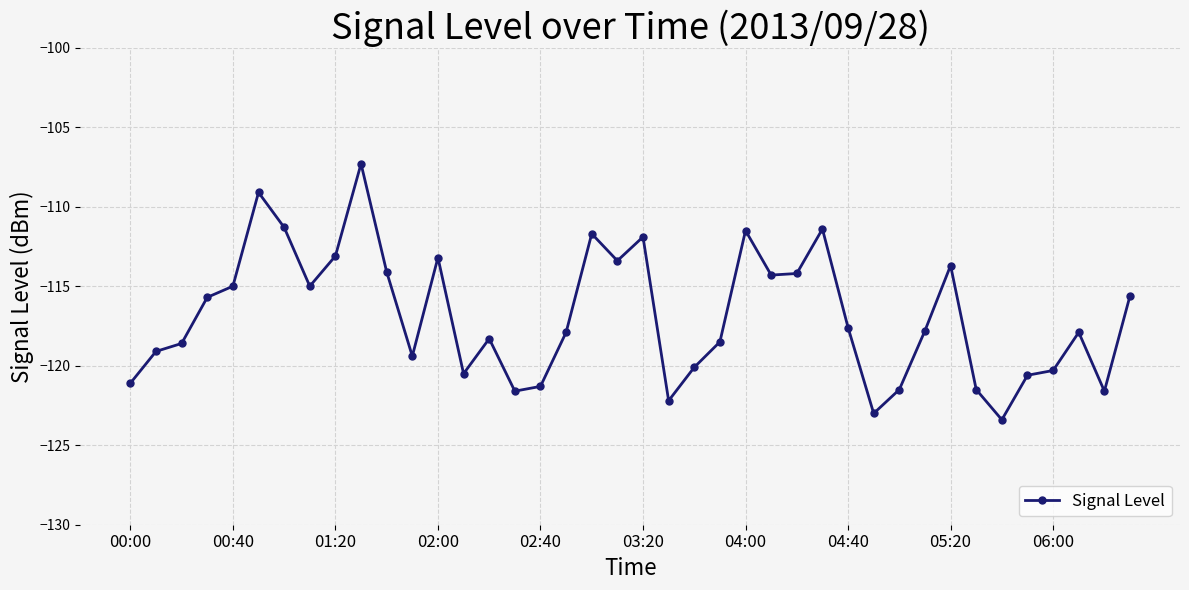

What is the value of the 8th point from the left?

-115.0